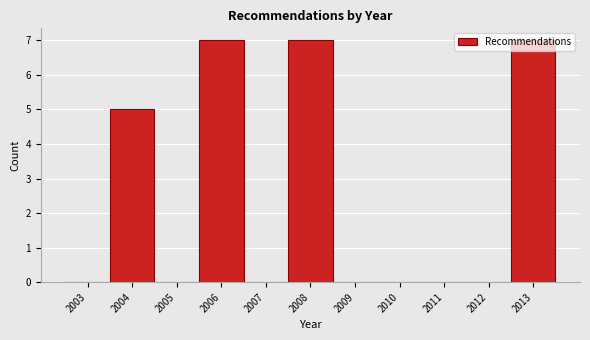

At which label is the value closest to 3?

2004